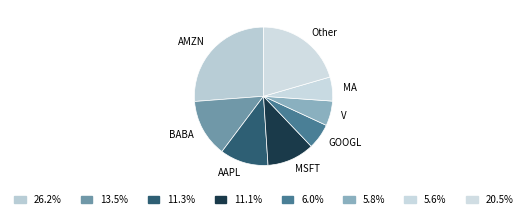

Count the number of slices in the pie.

8